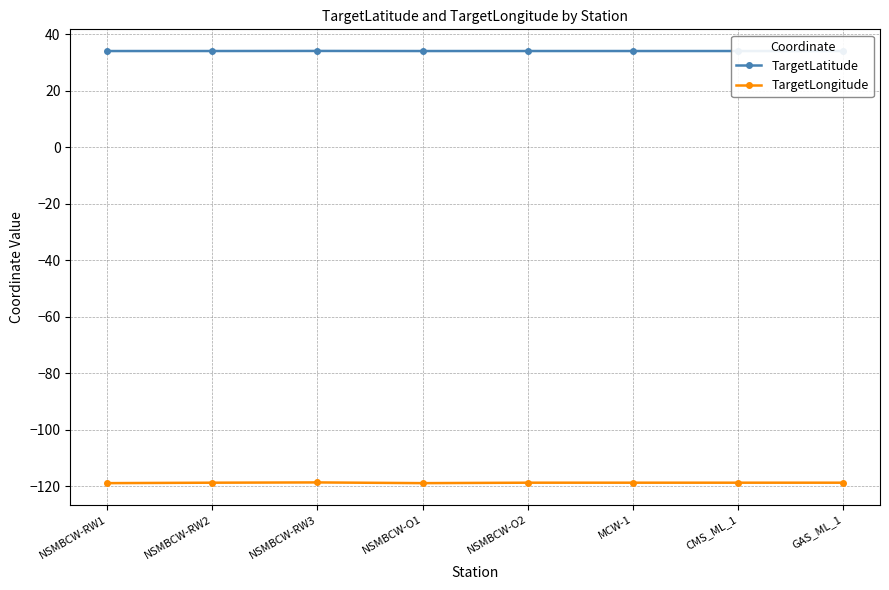

True or false: TargetLongitude and TargetLatitude intersect in this chart.

False